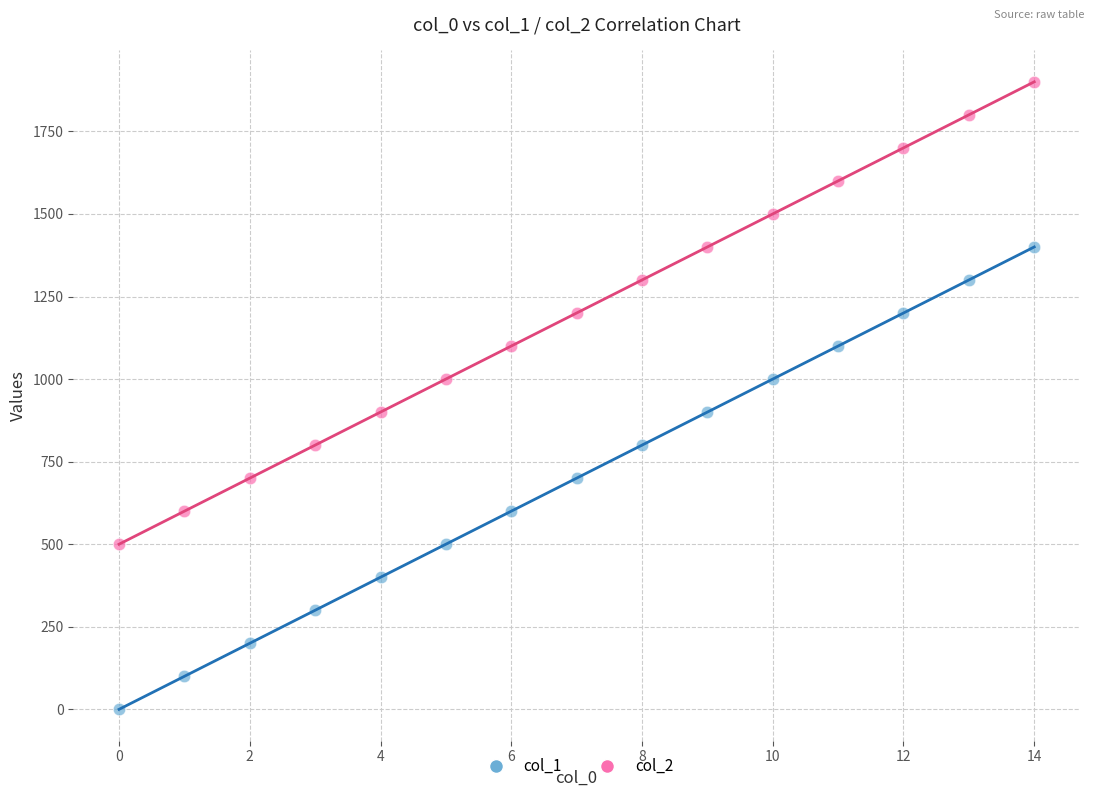

Across all data points, what is the range of Y values (max minus min)?

1900